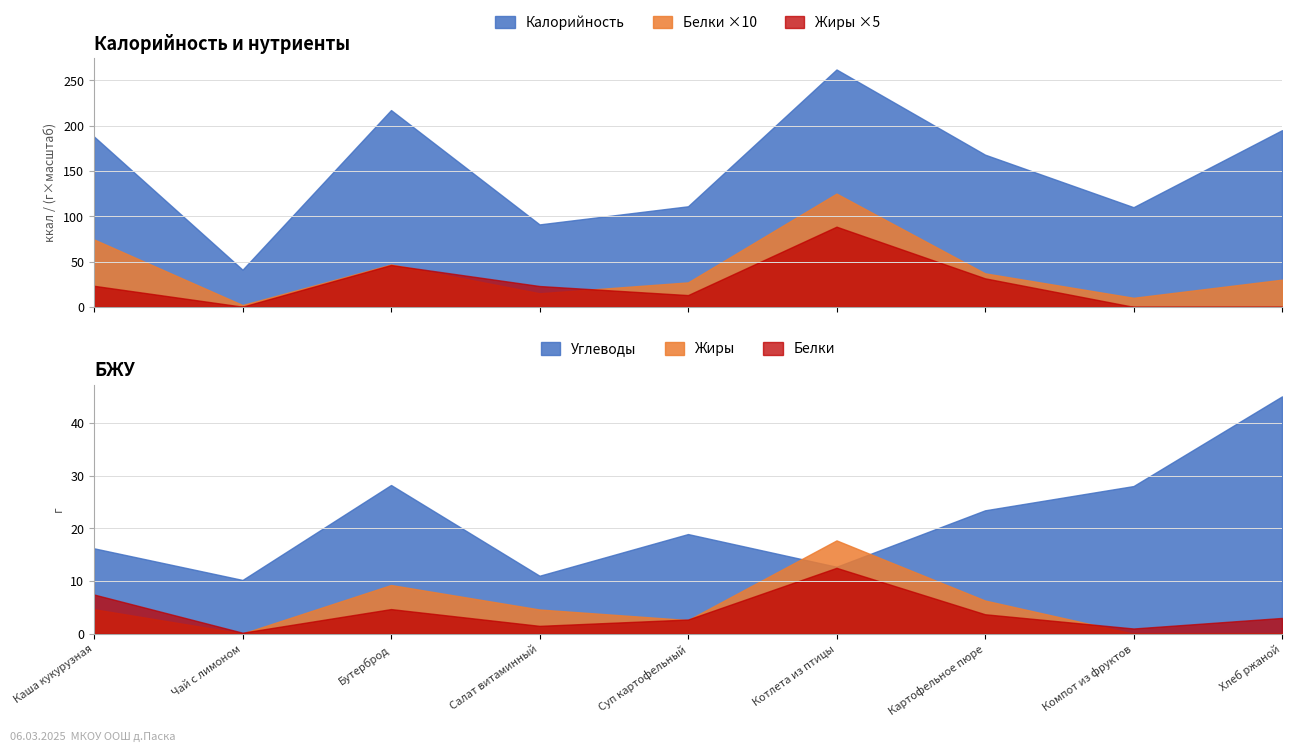

Does the chart display data point markers on the line(s)?

No